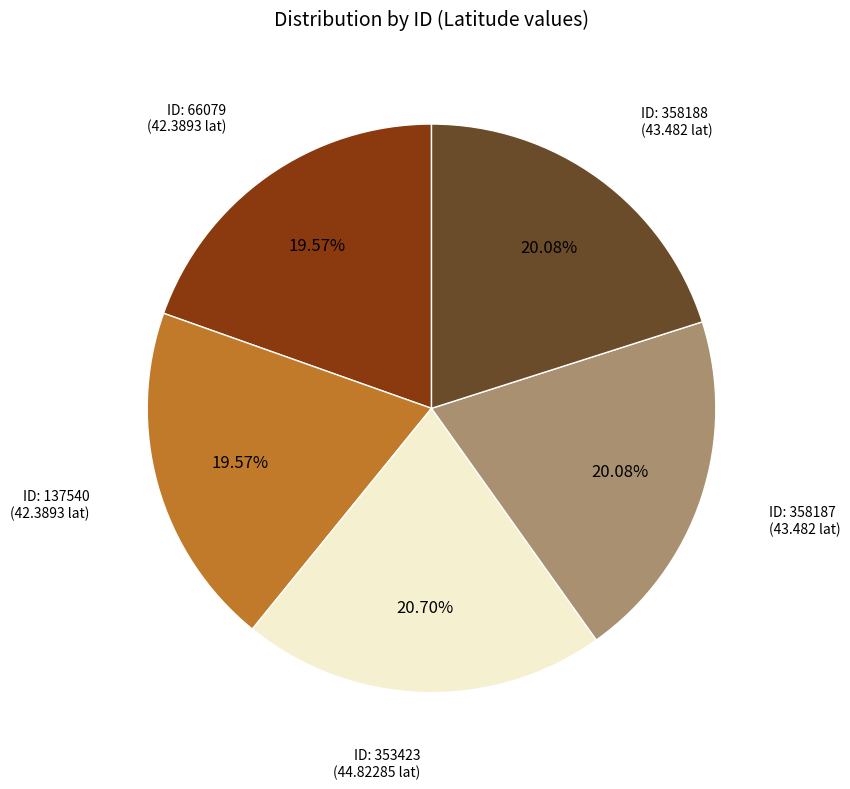

Is there a majority slice in this chart?

No